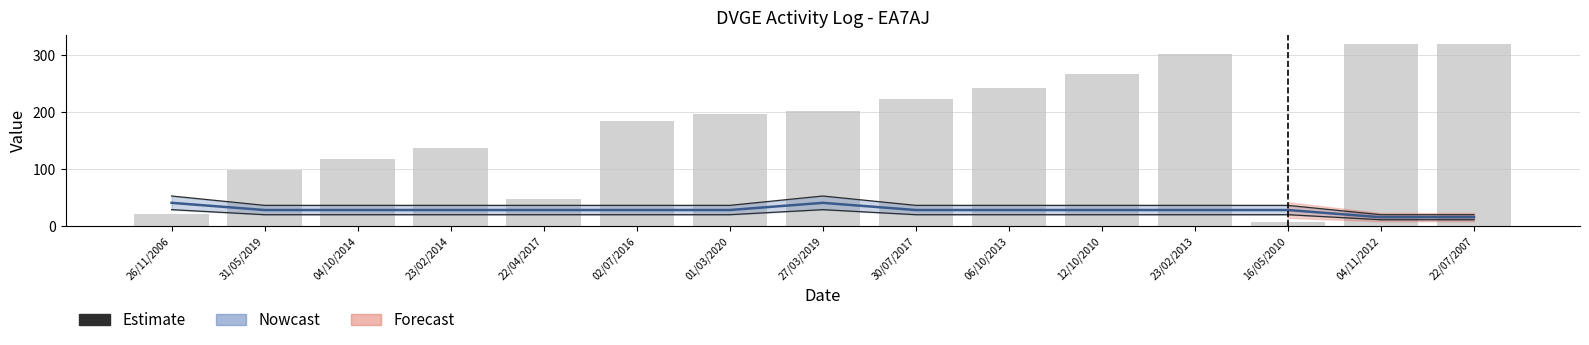

Reading right to left, transcribe all the data shown in this chart.

320.0	319.9	6.8	301.0	267.2	241.9	222.3	202.1	195.7	183.2	46.0	137.3	117.5	98.1	19.9